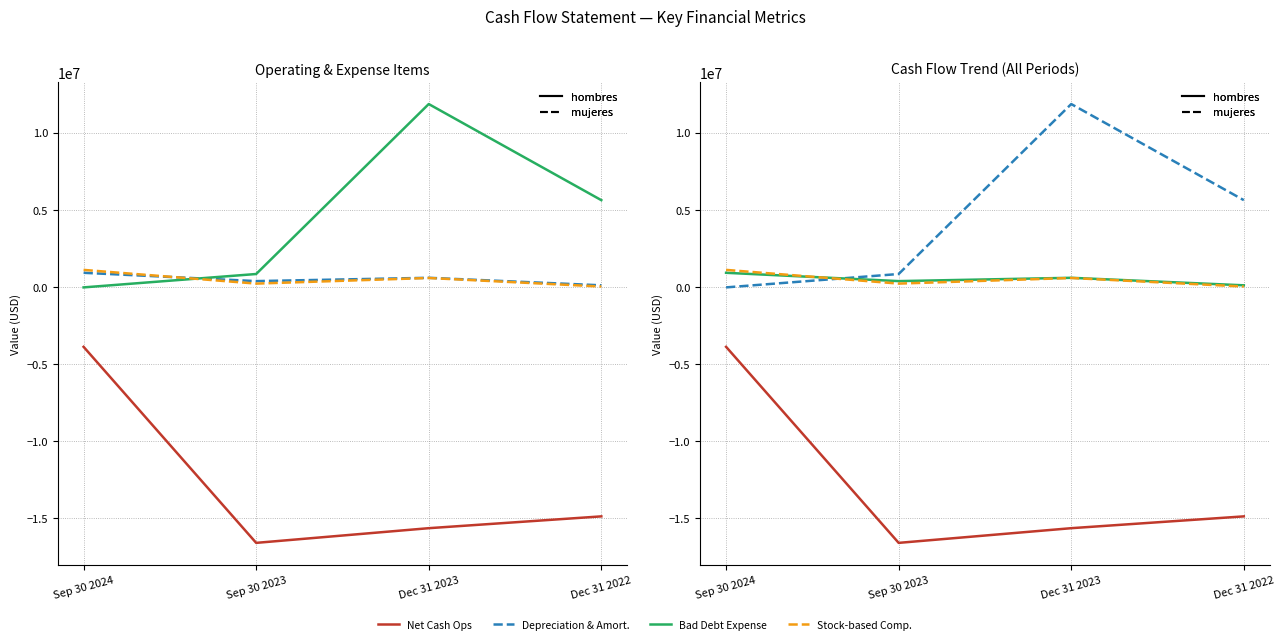

Does the chart have visible grid lines?

Yes